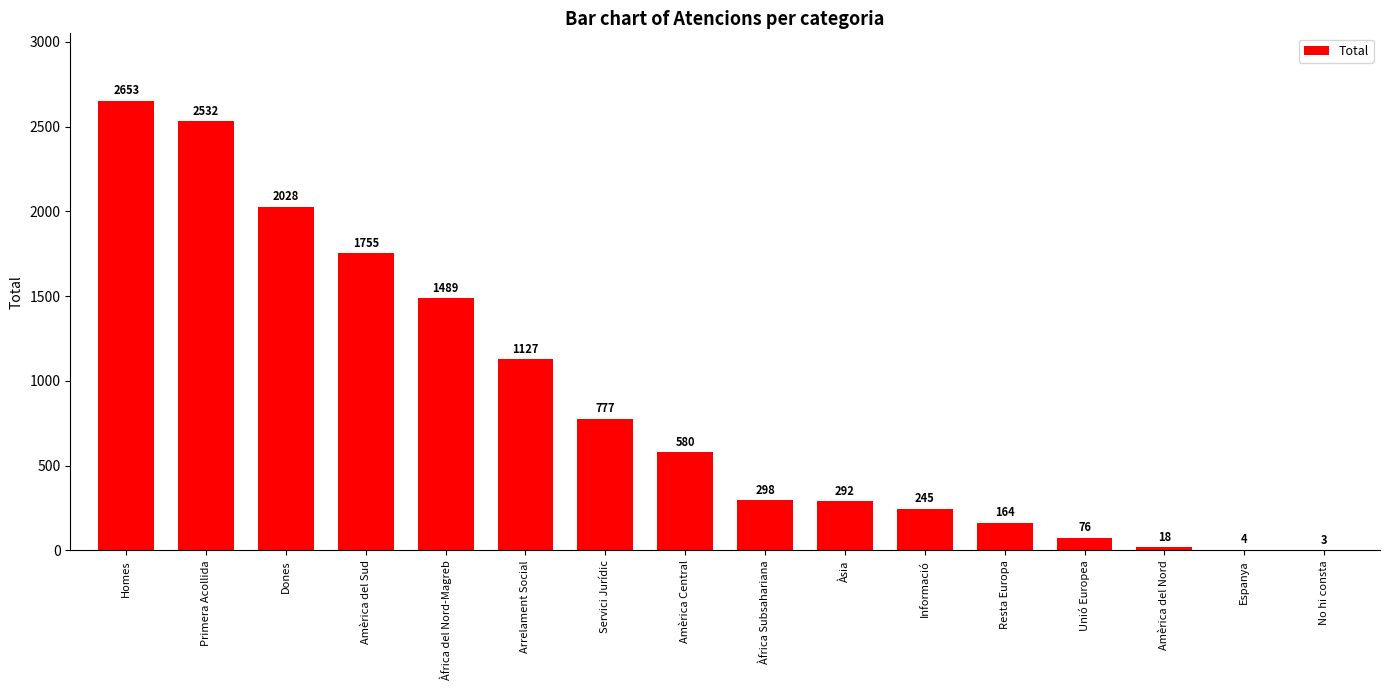

What is the greatest value displayed?

2653